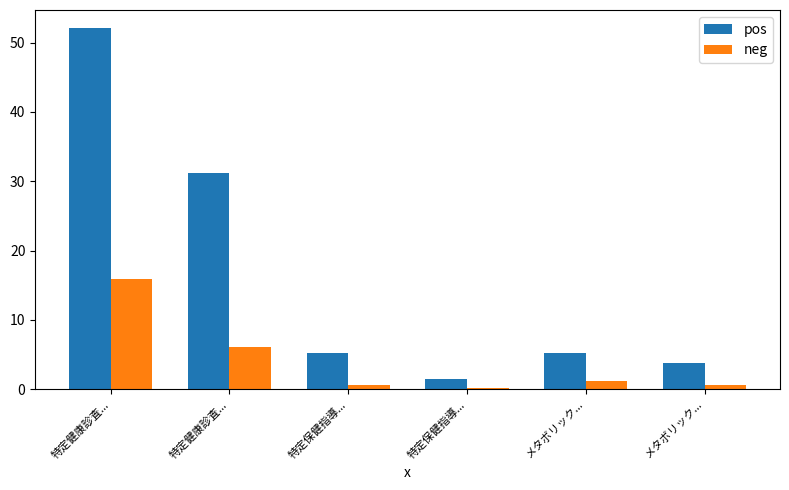

What is the label of the 3rd bar from the right?

特定保健指導...